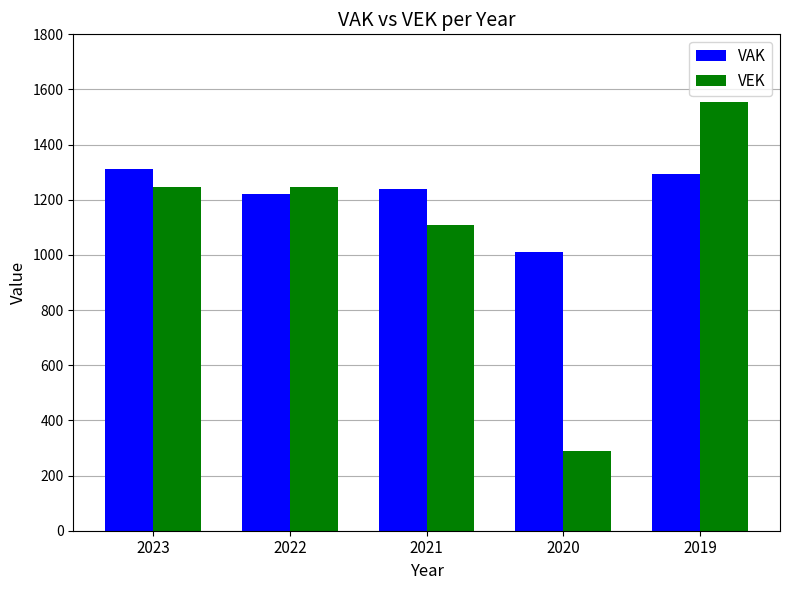

How many VEK values are between 1107 and 1245?

3